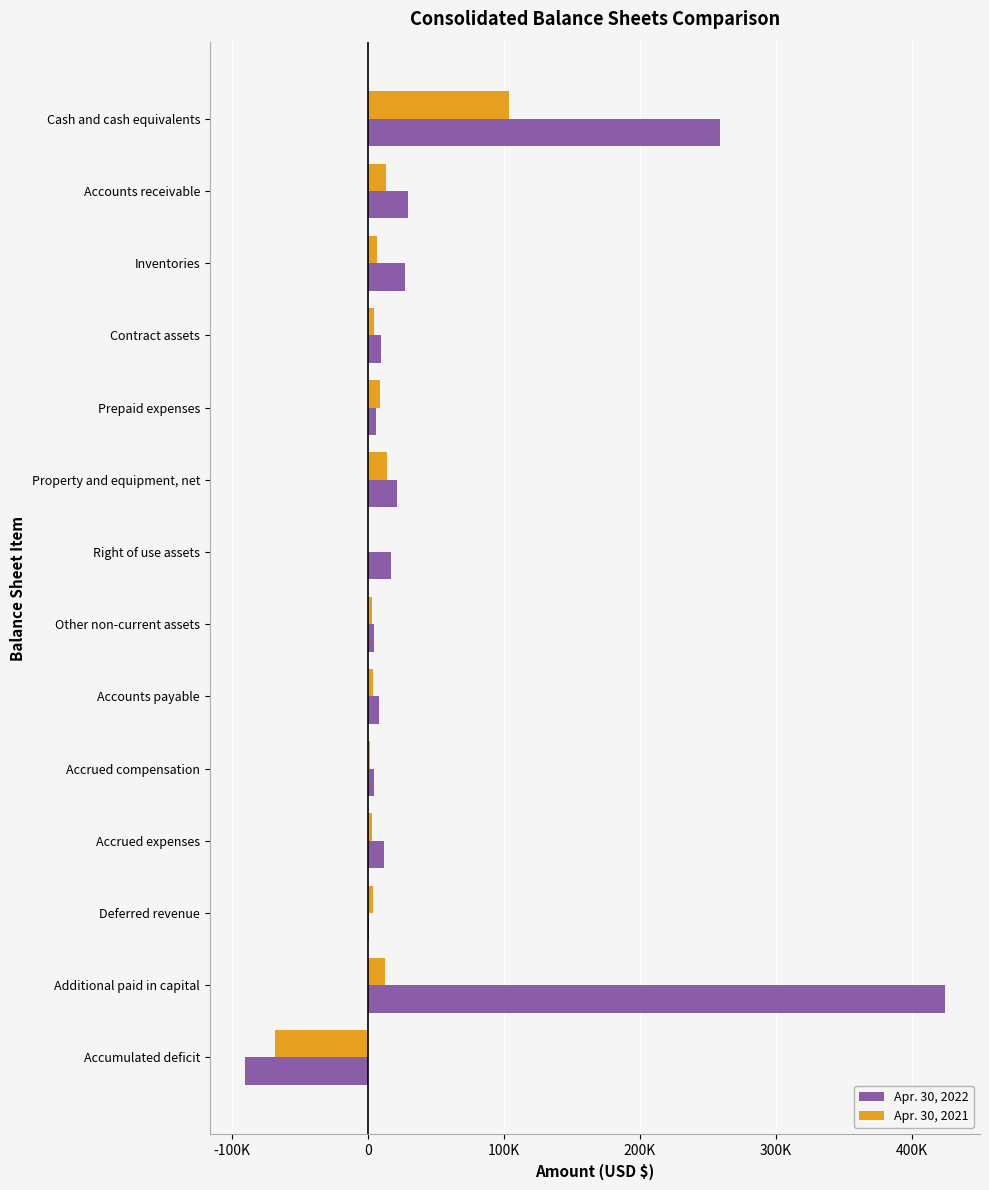

Which series has the largest total across all categories?

Apr. 30, 2022